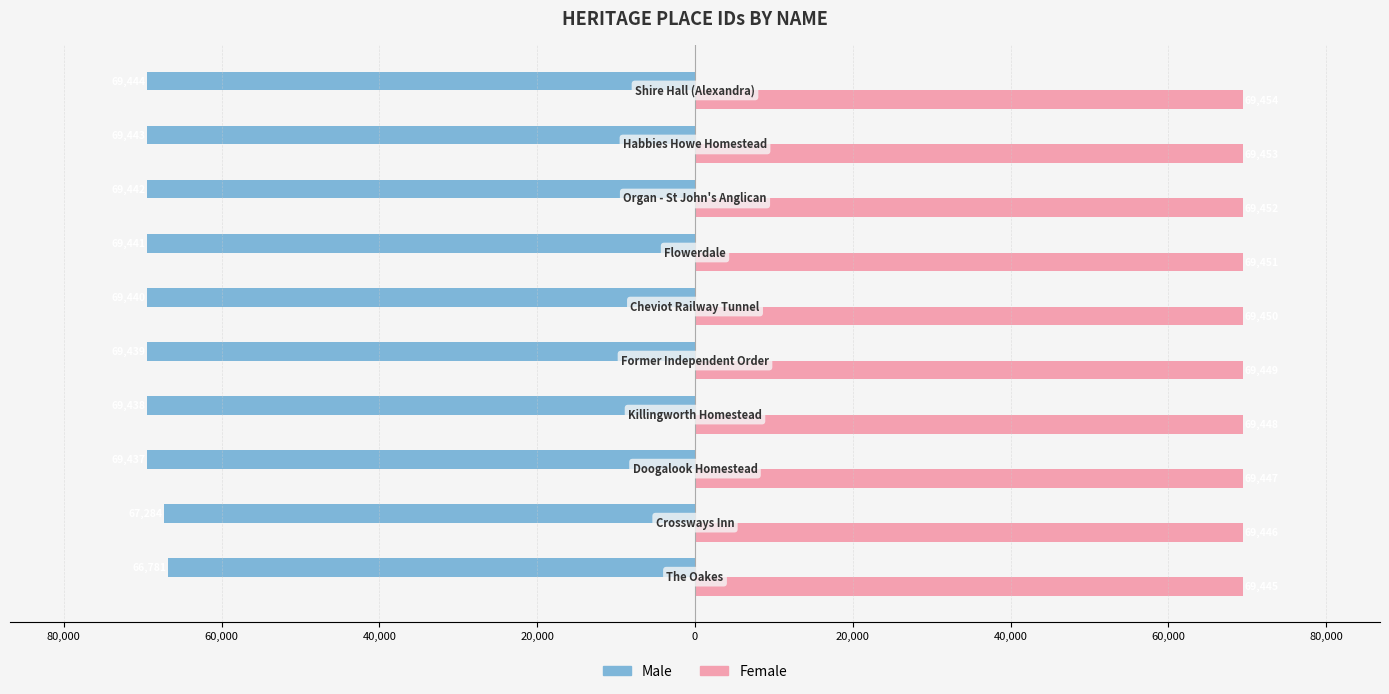

What are all the series names shown in the legend?

Male, Female